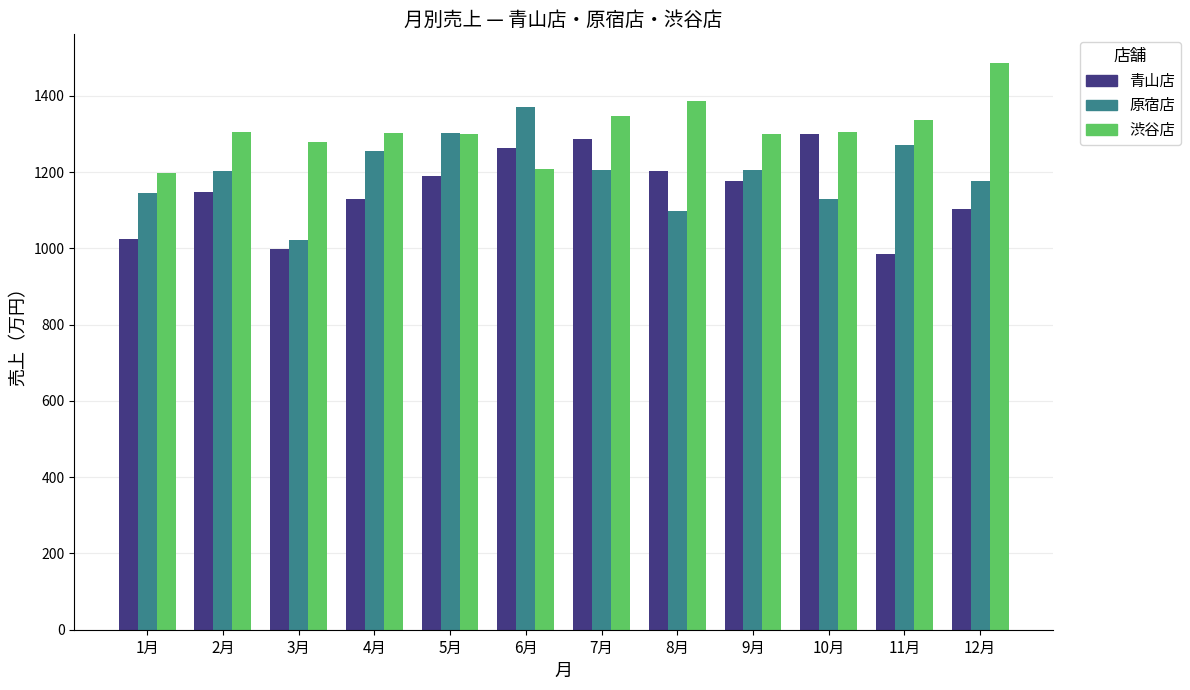

At which label does 原宿店 first exceed 1206?

4月